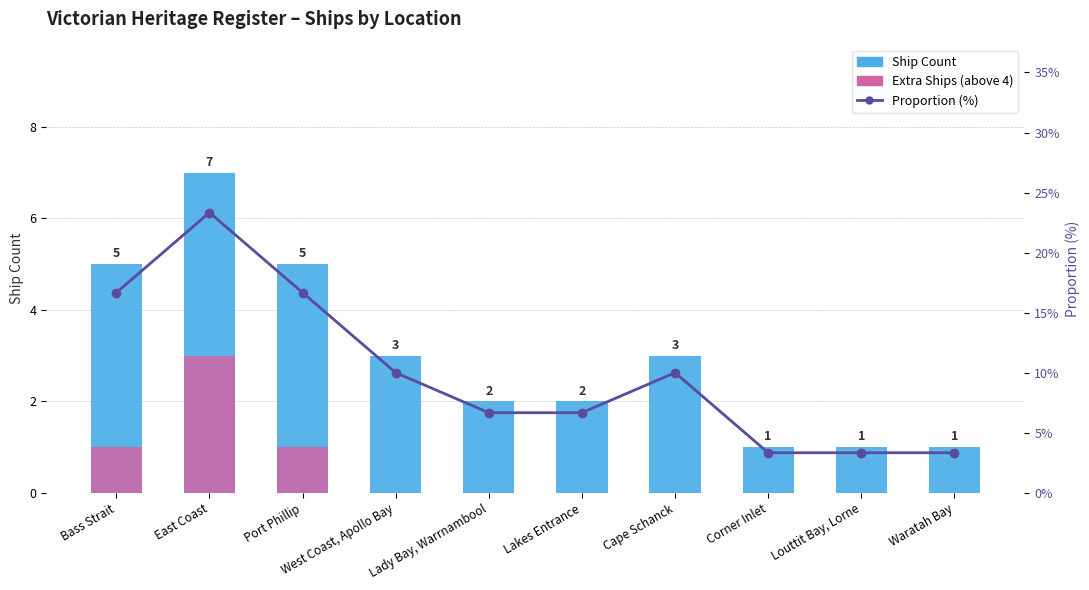

Which label corresponds to the smallest value in the chart?

West Coast, Apollo Bay